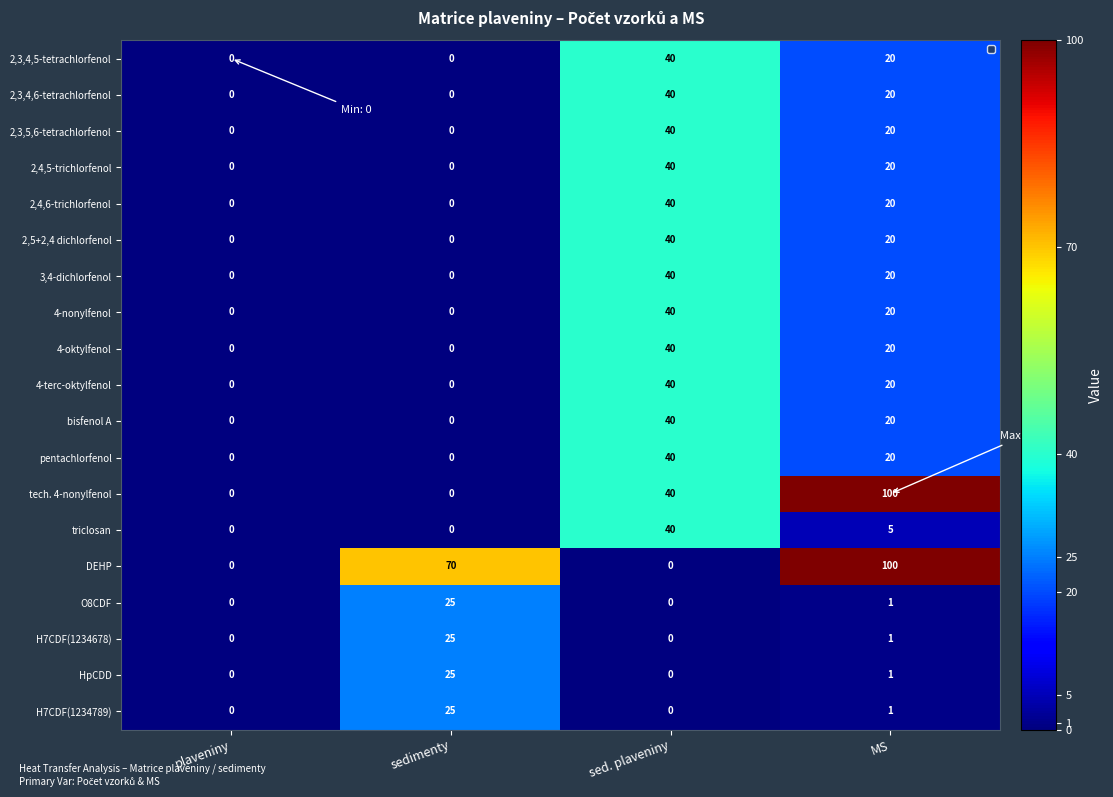

The 4-terc-oktylfenol series shows 20 at MS. True or false?

True